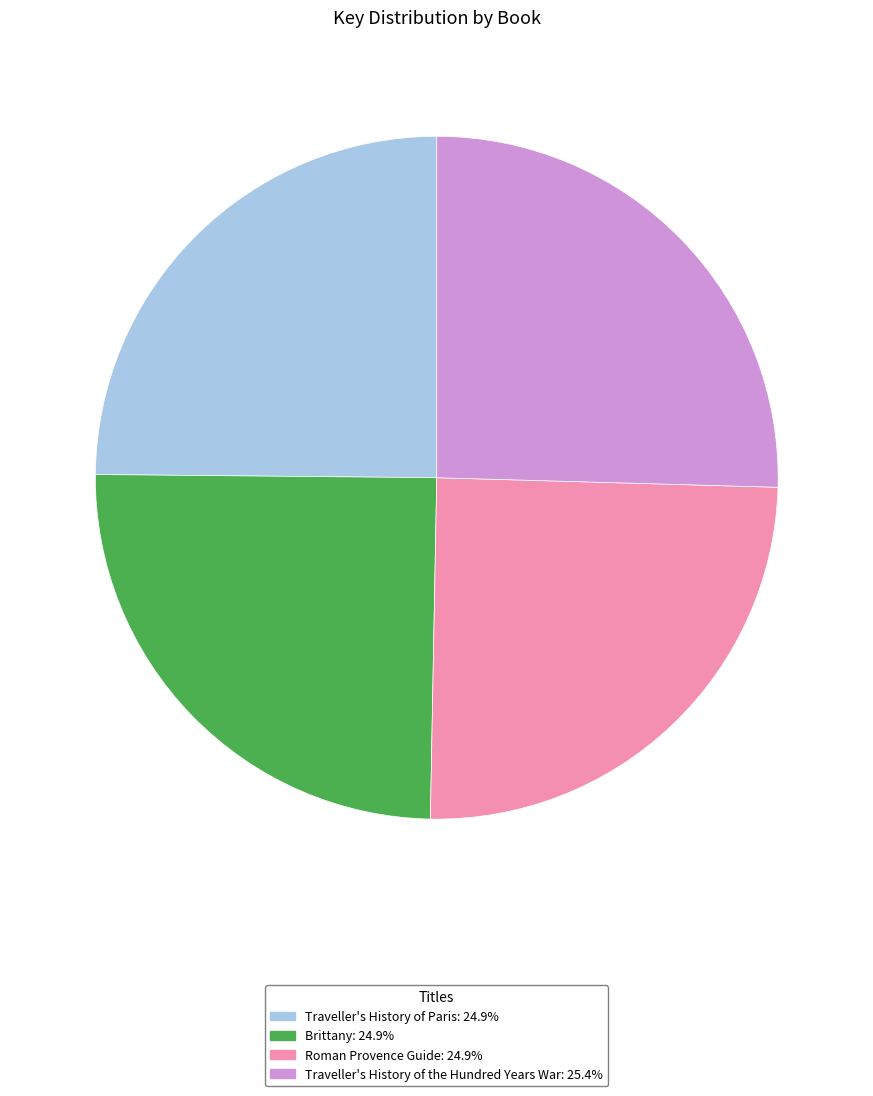

Do Roman Provence Guide: 24.9% and Brittany: 24.9% together represent more than half of the pie?

No